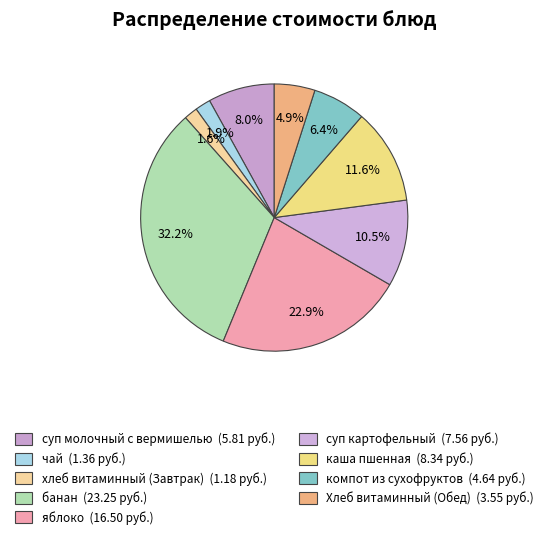

Count the number of slices in the pie.

9